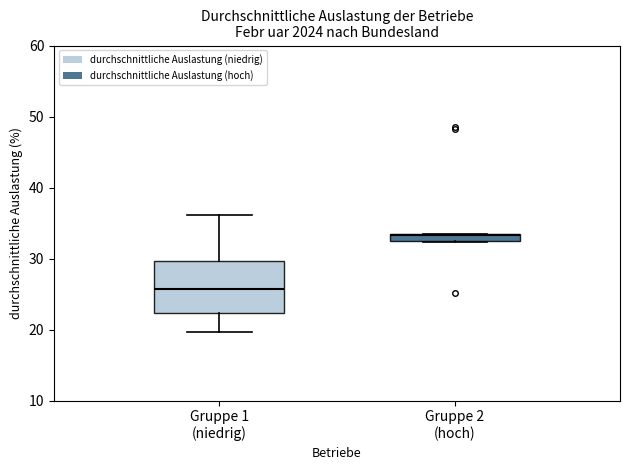

Where does the upper whisker of the box for Gruppe 1 (niedrig) end on the y-axis? The values are not printed on the chart, so give them approximately, as read against the axis.

36